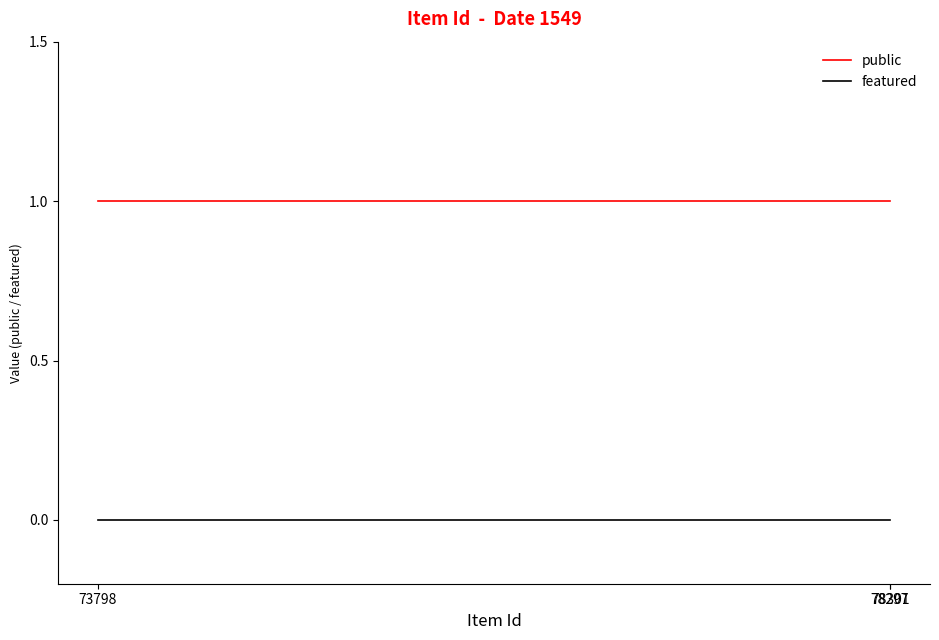

At how many categories does at least one series exceed 0?

3